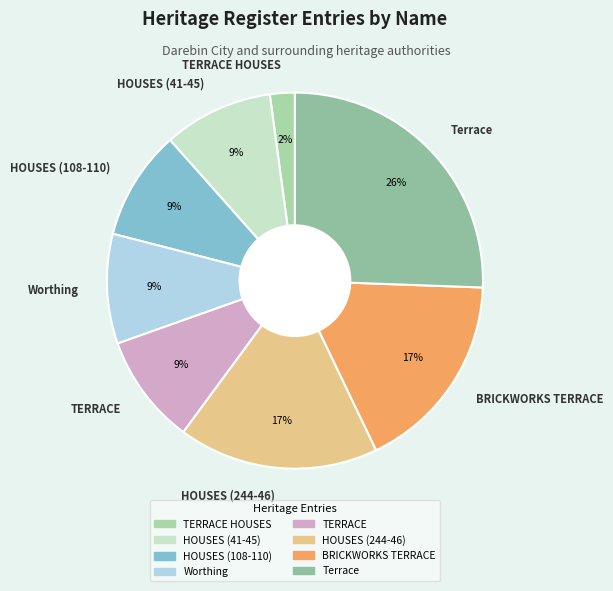

To the nearest percent, what is the average slice percentage?

12%